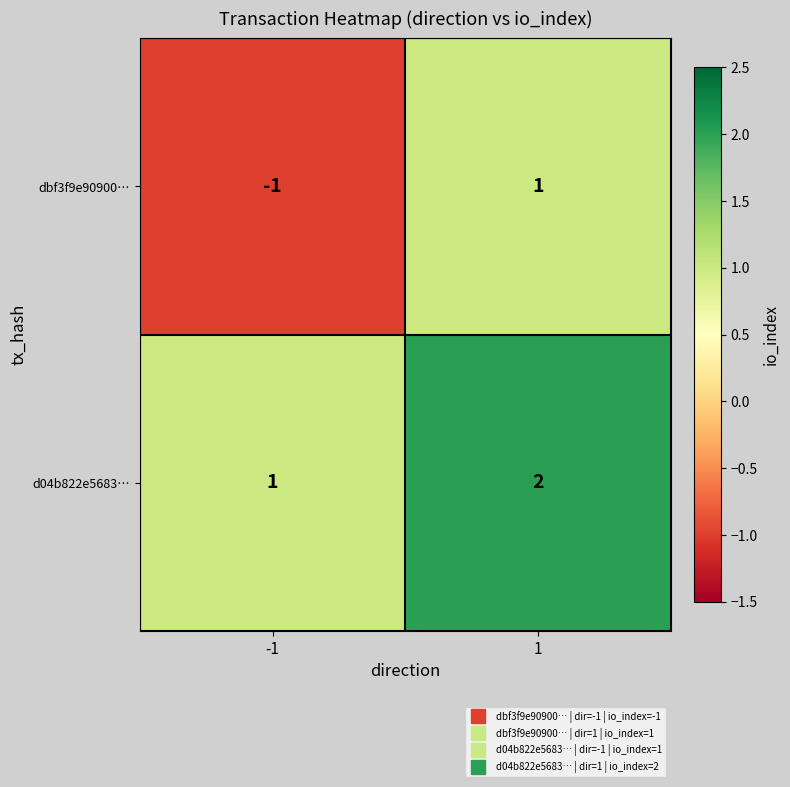

At 1, list the series in order from largest to smallest.

d04b822e5683…, dbf3f9e90900…